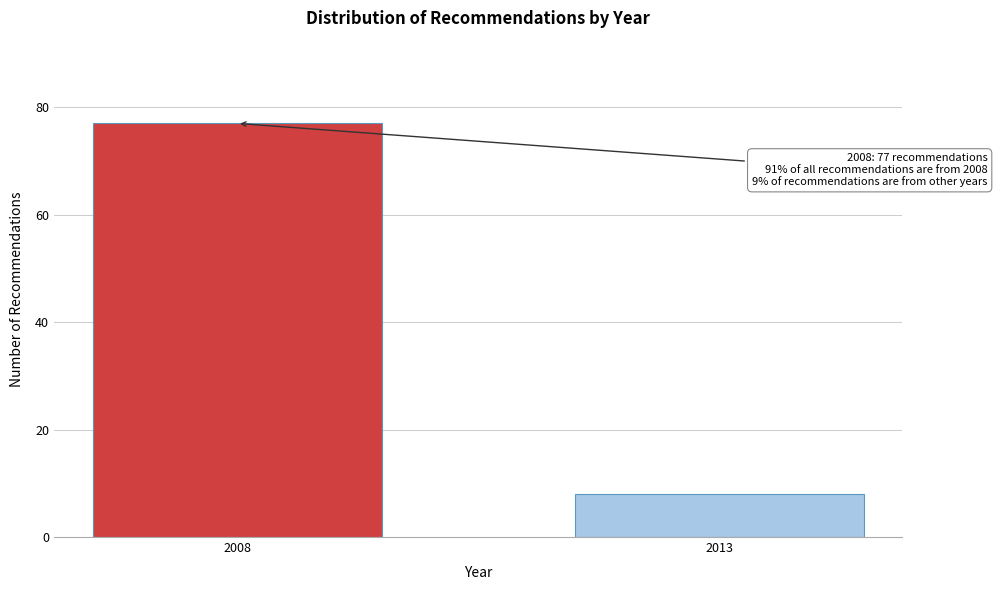

Reading right to left, list all the values displayed in this chart.

8	77